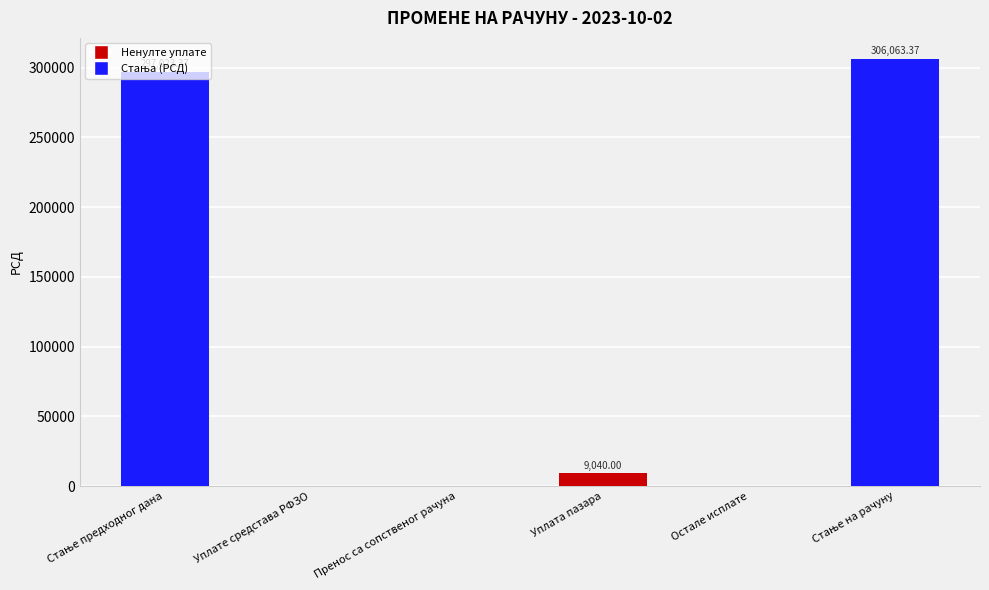

What is the change in value from Уплате средстава РФЗО to Уплата пазара?

+9040.0